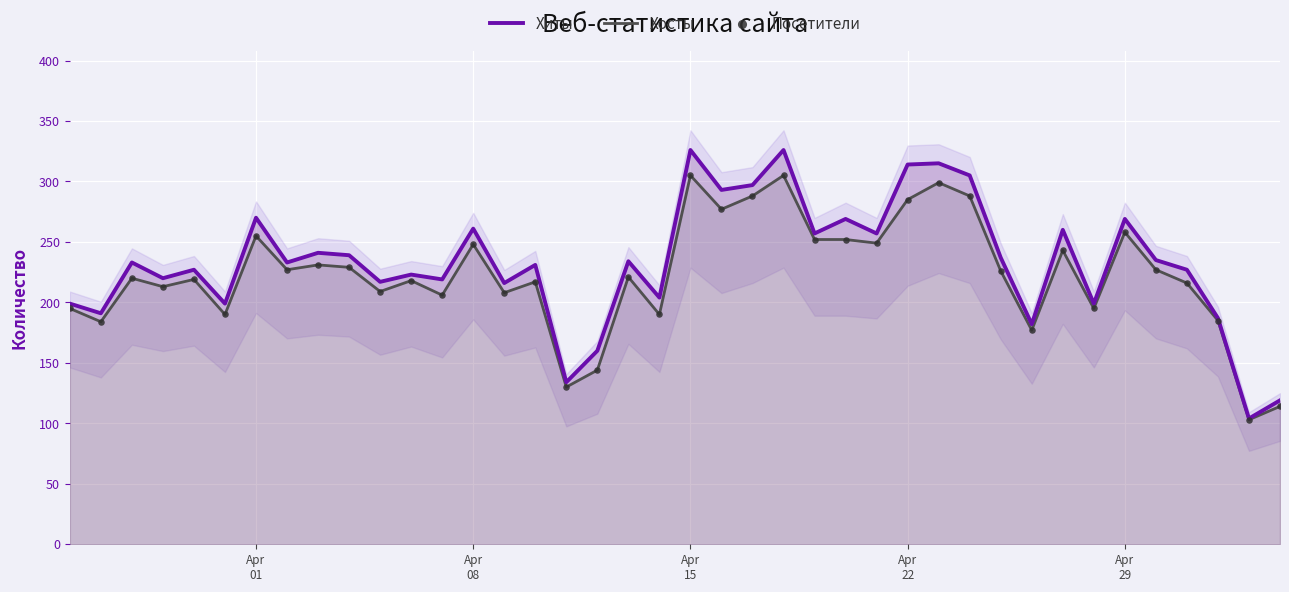

Which series reaches the minimum Y coordinate?

Хосты